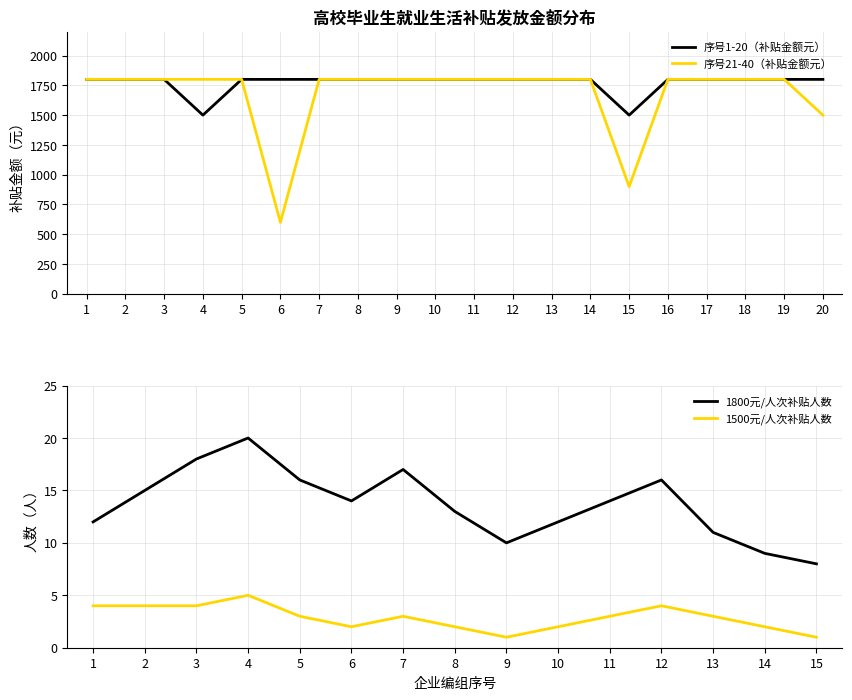

The value of 1500元补贴人数 at 6 is 3. True or false?

False